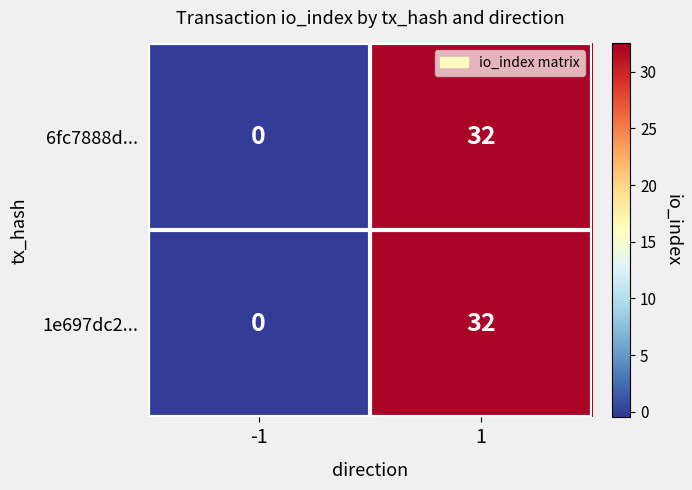

Reading left to right, transcribe all the data shown in this chart.

6fc7888d...: -1=0	1=32
1e697dc2...: -1=0	1=32